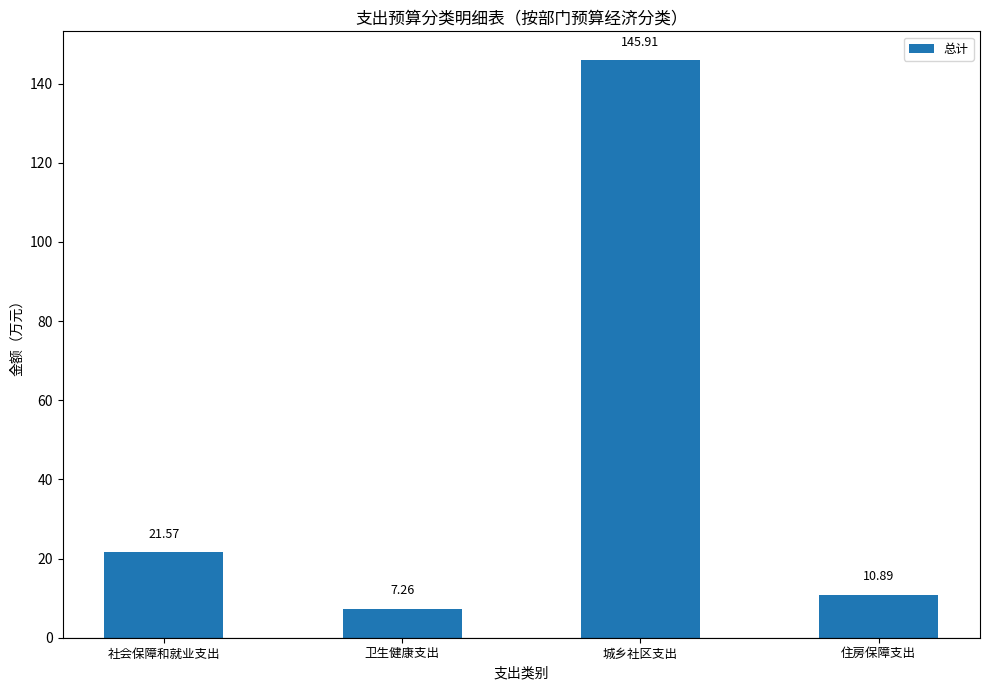

How many data points are less than 21?

2